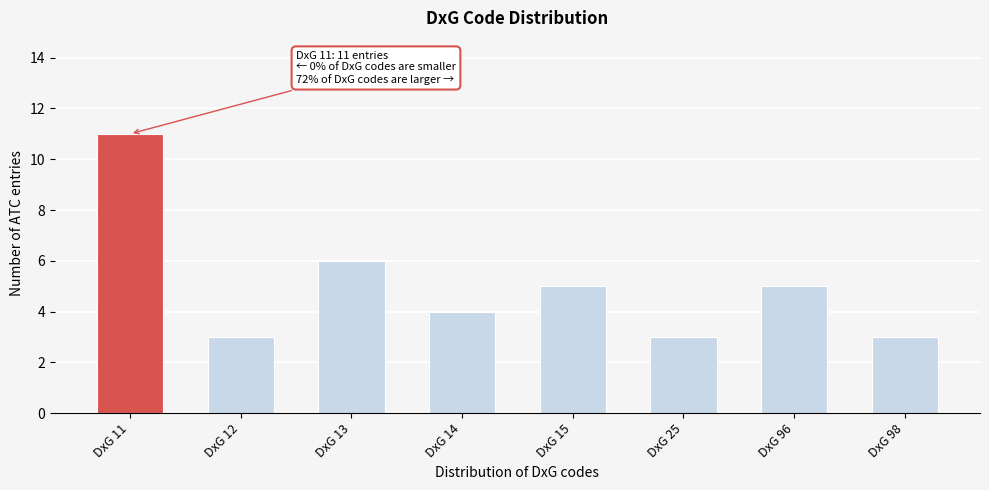

Reading right to left, list all the values displayed in this chart.

3	5	3	5	4	6	3	11